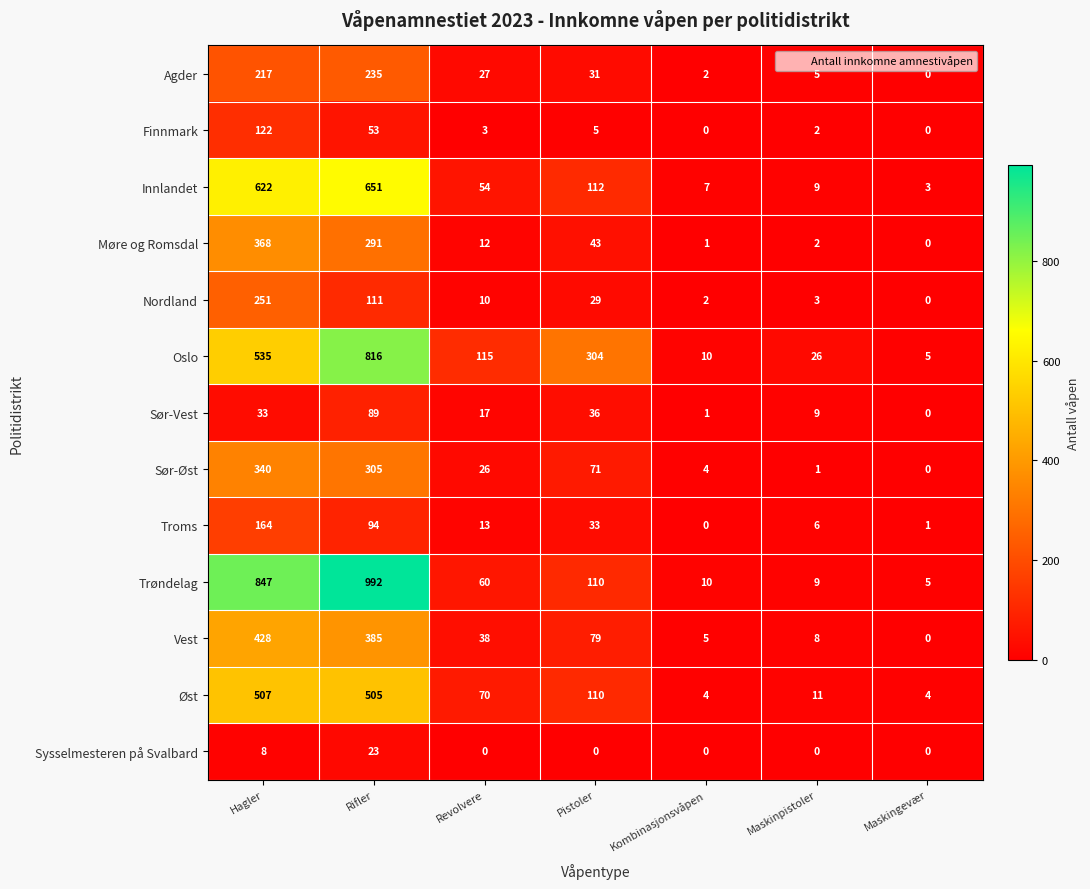

What is the sum of the Trøndelag values at Maskinpistoler and Revolvere?

69